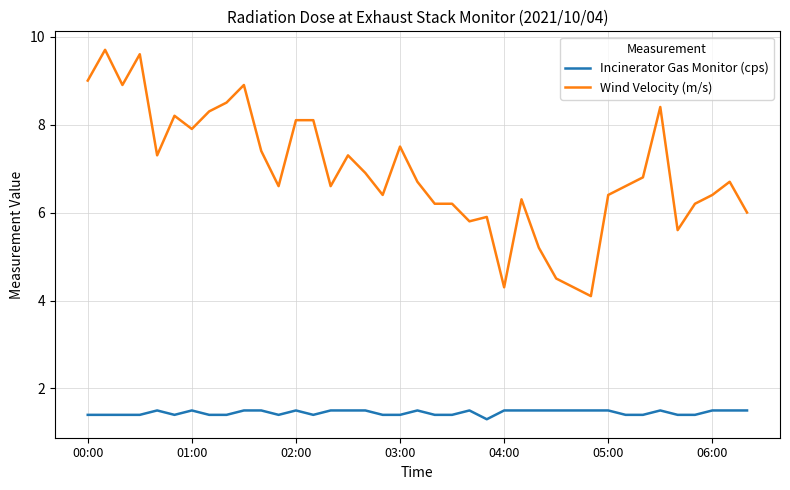

What are all the series names shown in the legend?

Incinerator Gas Monitor (cps), Wind Velocity (m/s)